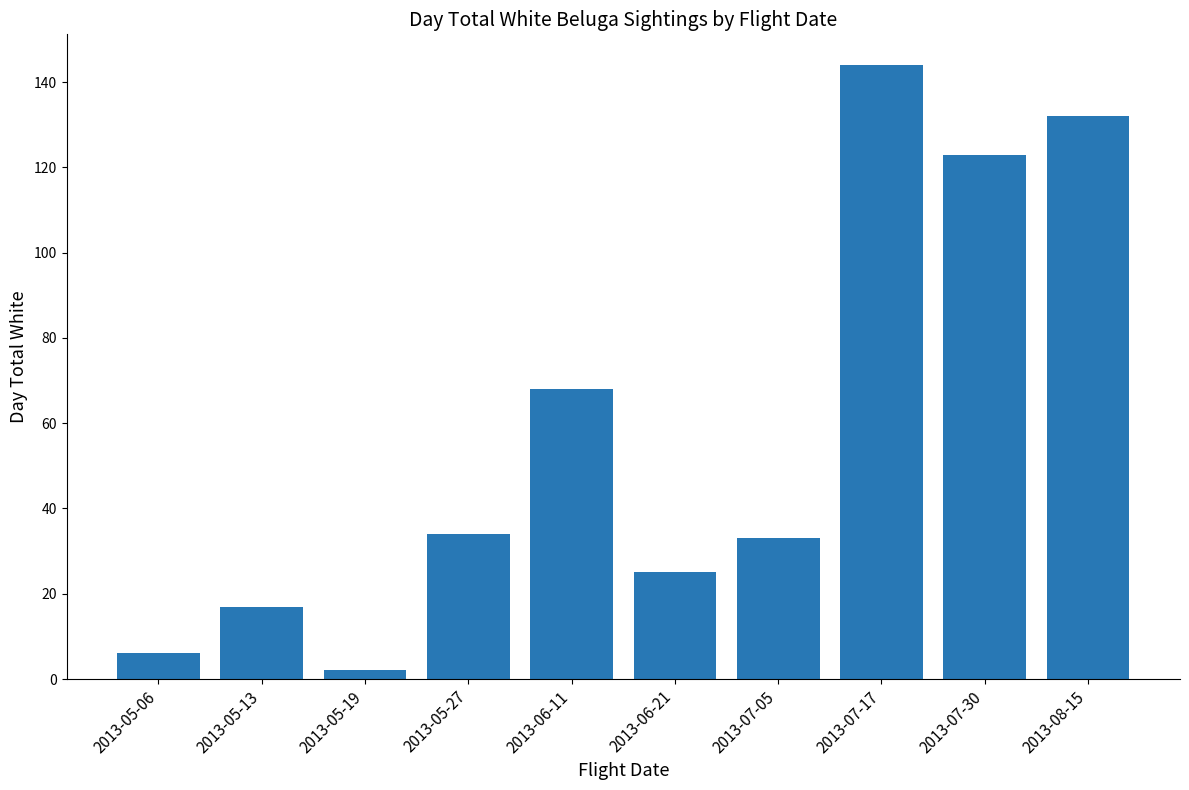

What is the change in value from 2013-07-05 to 2013-07-17?

+111